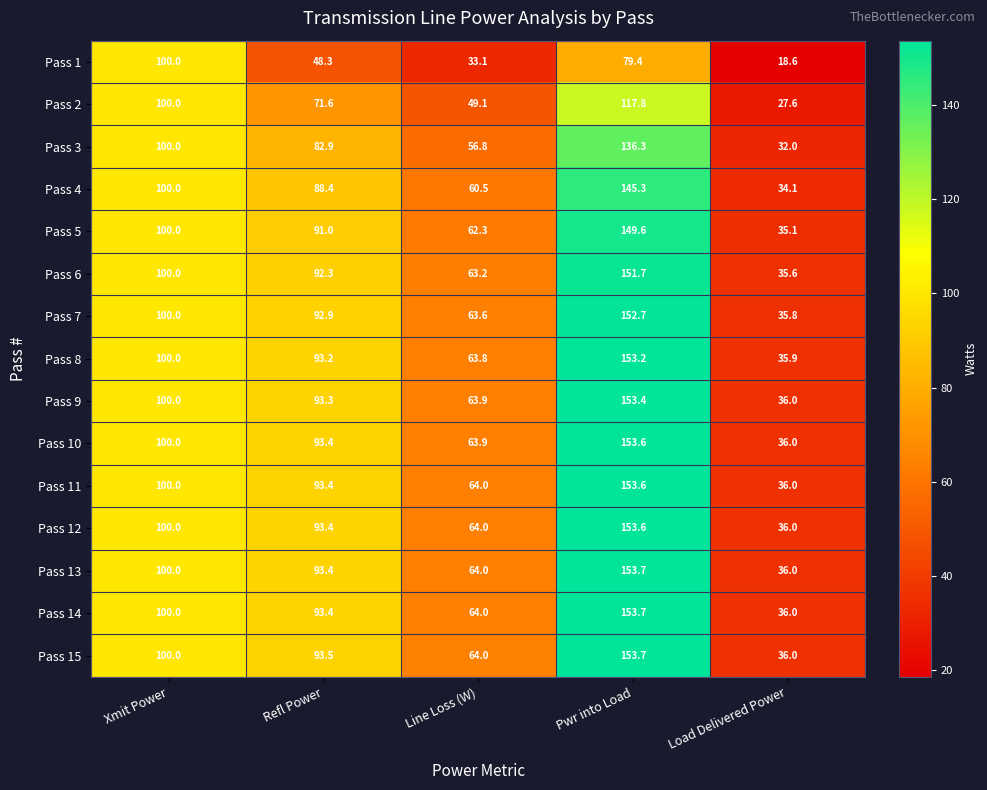

What is the greatest value displayed?

153.7